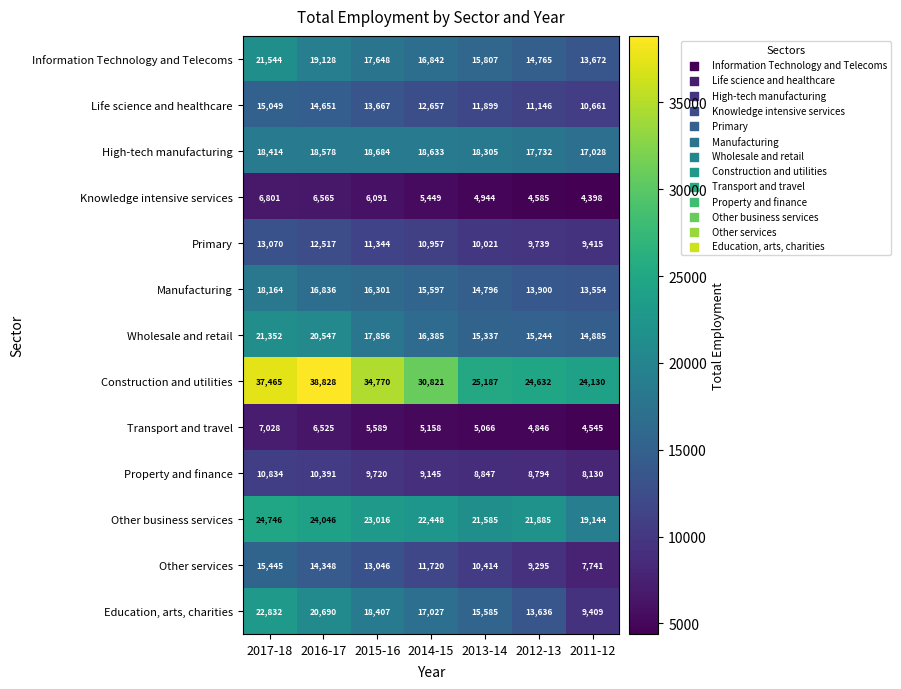

What is the smallest value displayed?

4398